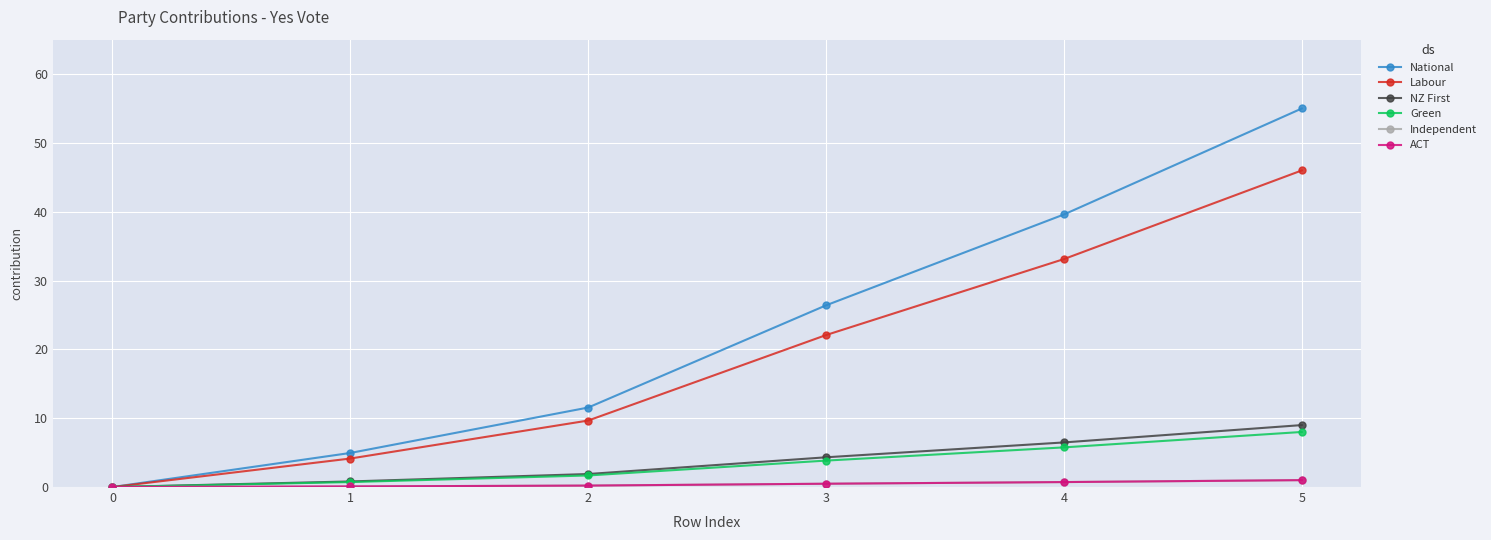

Does the chart have visible grid lines?

Yes